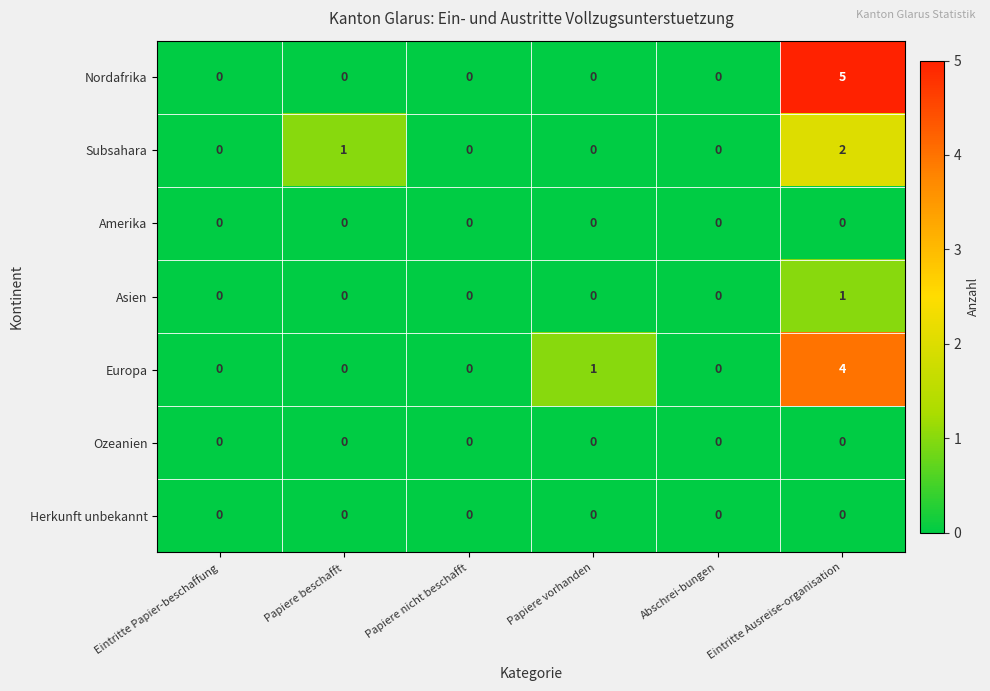

Between Papiere vorhanden and Abschrei-bungen, which series saw the biggest shift?

Europa